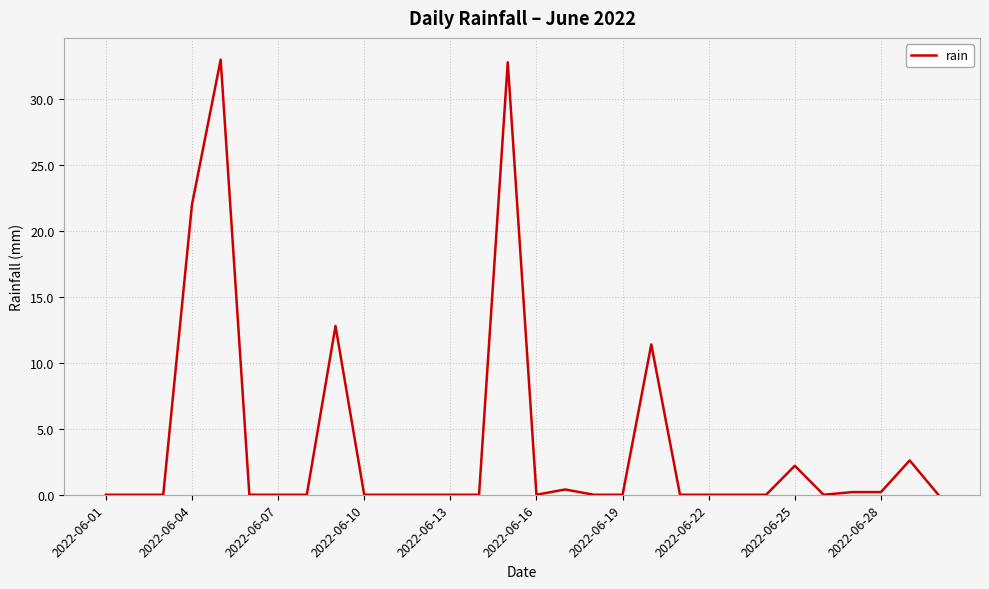

What is the greatest value displayed?

33.0